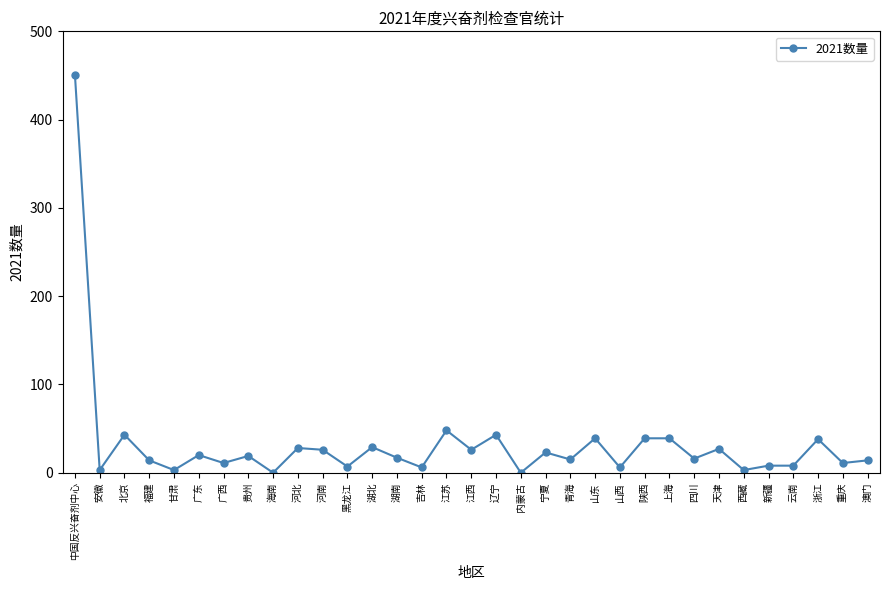

Is this an area chart (filled region under the line)?

No